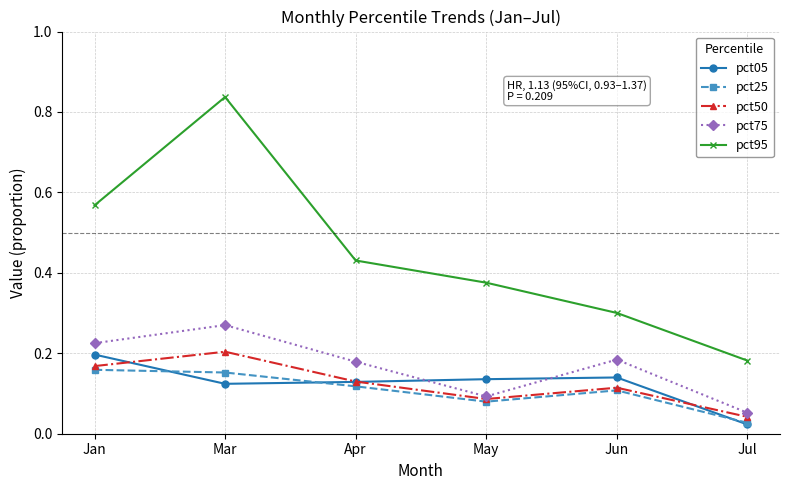

Count the pct75 values in the range 0 to 1.

6